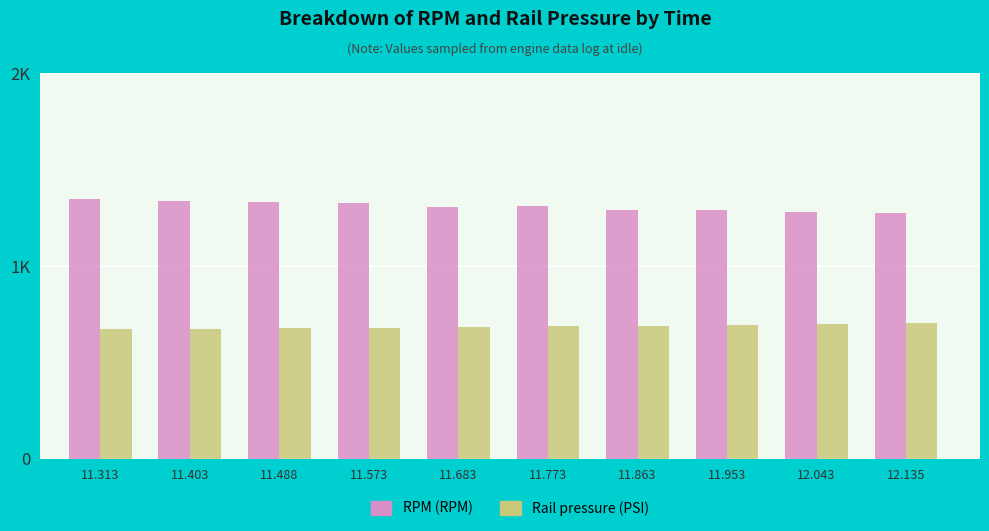

List the labels in order of Rail pressure (PSI) value, largest first.

12.135, 12.043, 11.953, 11.773, 11.863, 11.683, 11.488, 11.573, 11.313, 11.403